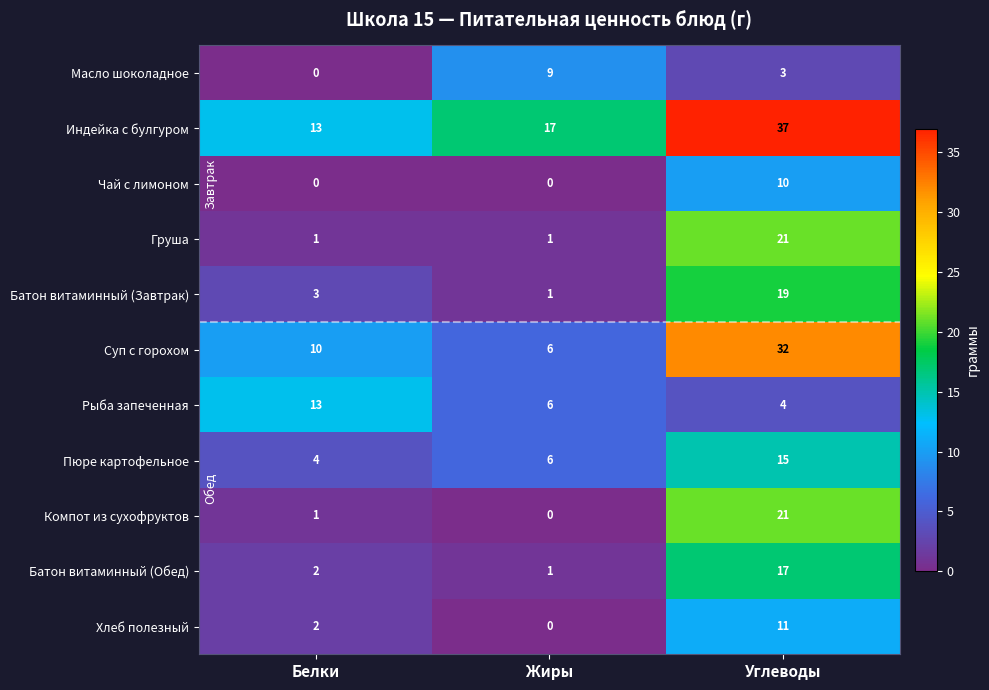

What is the greatest value displayed?

37